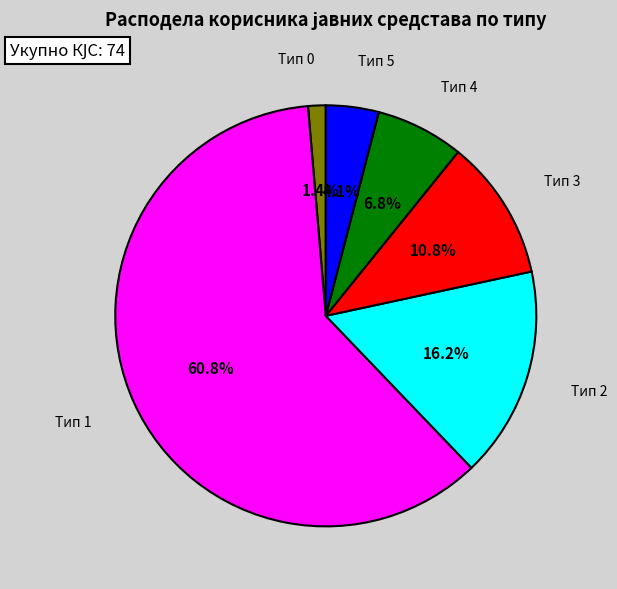

Rank the categories by value from lowest to highest.

Тип 0, Тип 5, Тип 4, Тип 3, Тип 2, Тип 1